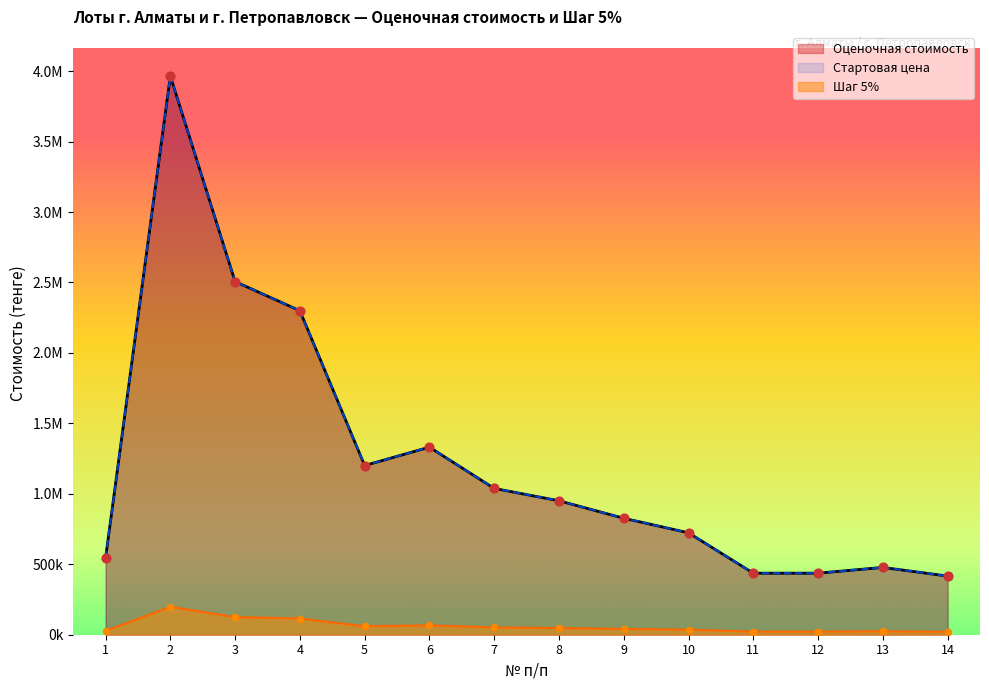

At which category is the sum across all series the highest?

2